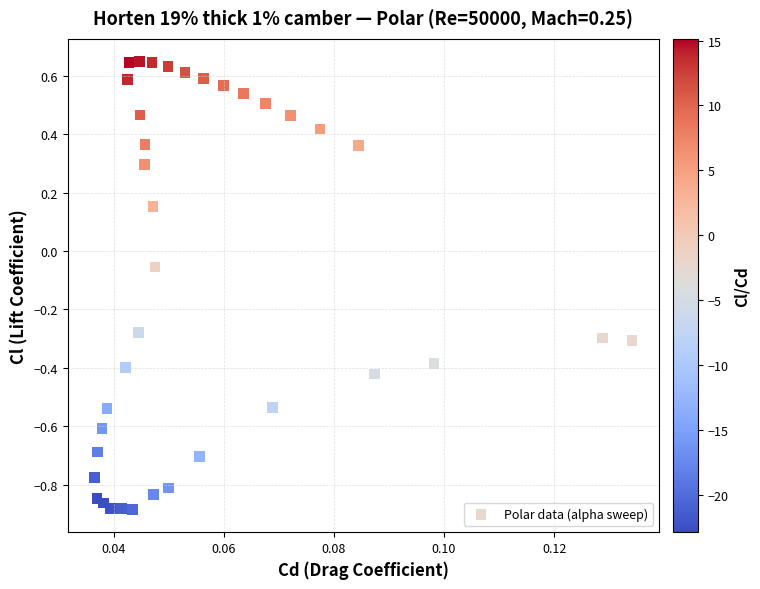

How many points are shown in the scatter plot?

37